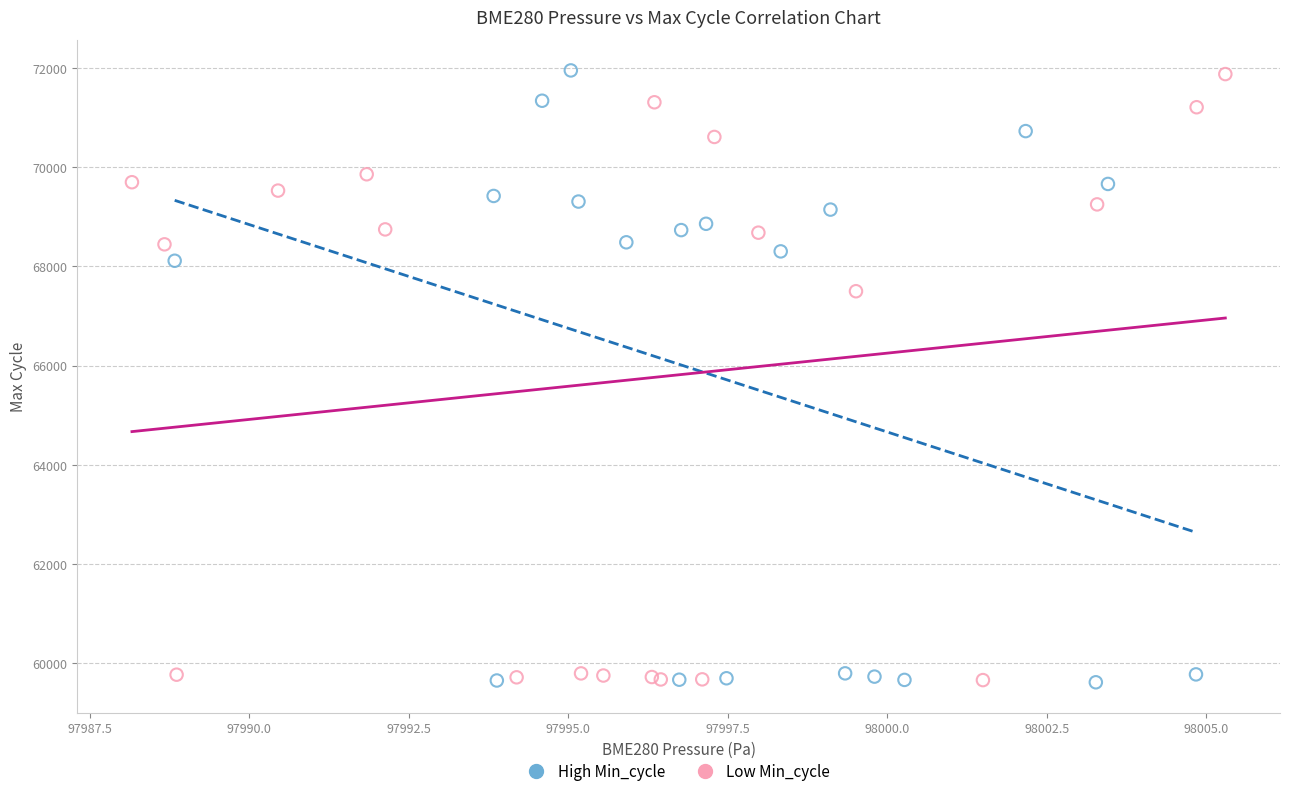

What are all the series names shown in the legend?

High Min_cycle, Low Min_cycle